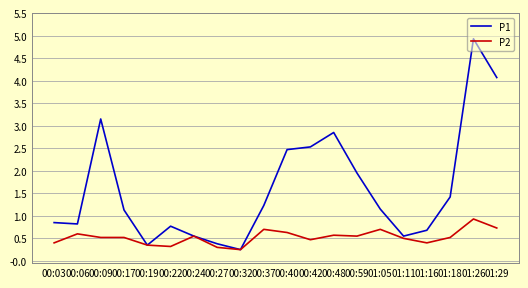

What is the difference between the highest and lowest values at 00:06?

0.2